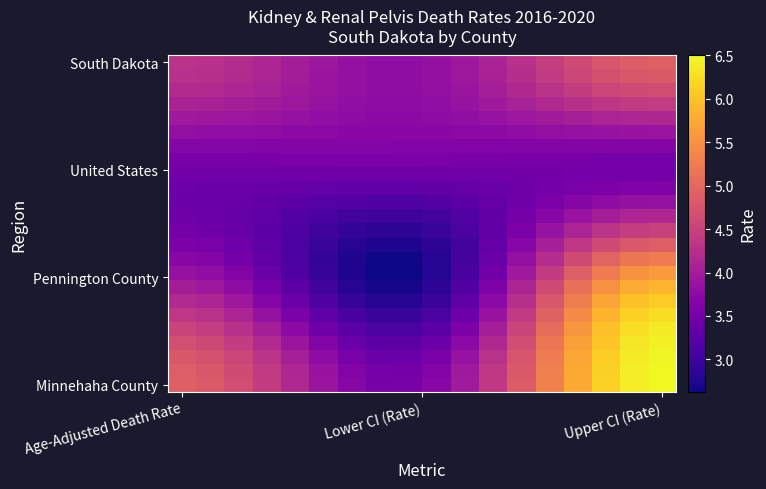

How many distinct data groups are displayed?

24